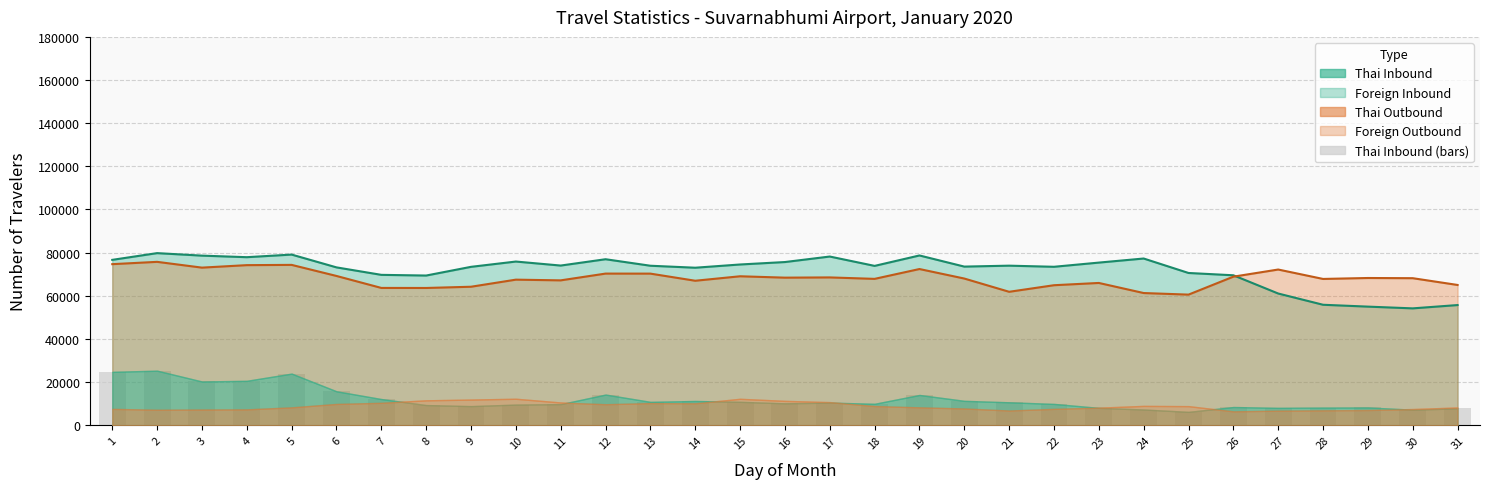

Which category has the lowest value in the Total Outbound series?

25